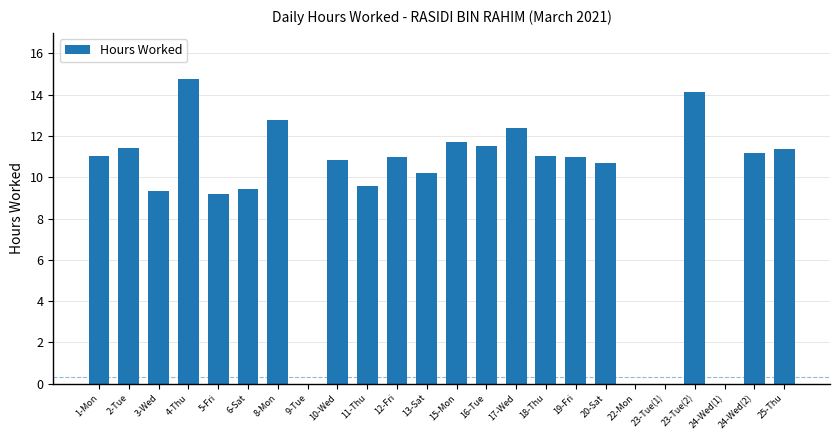

What is the approximate value at 15-Mon?

11.7